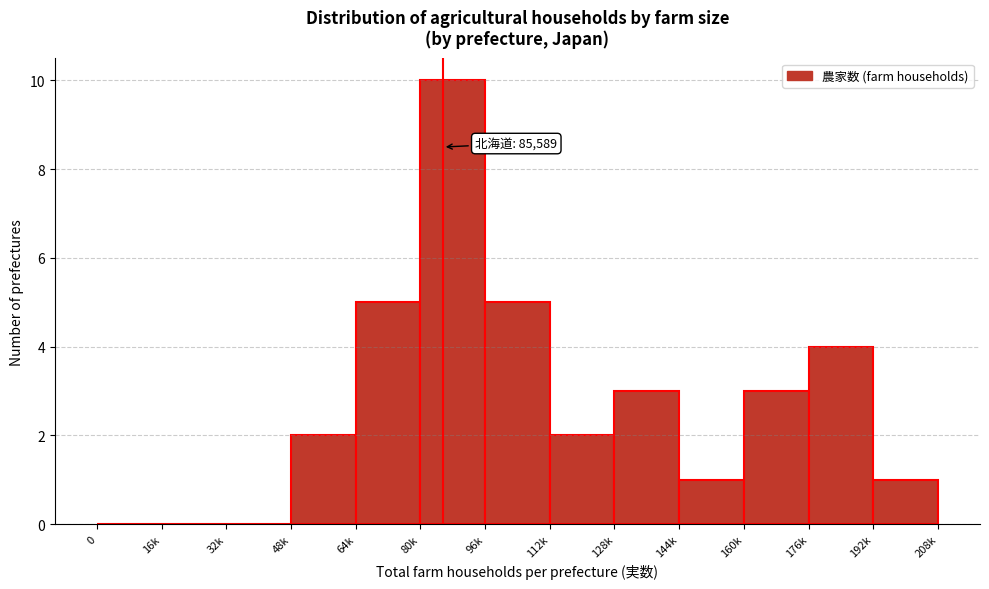

Reading left to right, what are all the values shown in this chart?

0=0	16k=0	32k=0	48k=2	64k=5	80k=10	96k=5	112k=2	128k=3	144k=1	160k=3	176k=4	192k=1